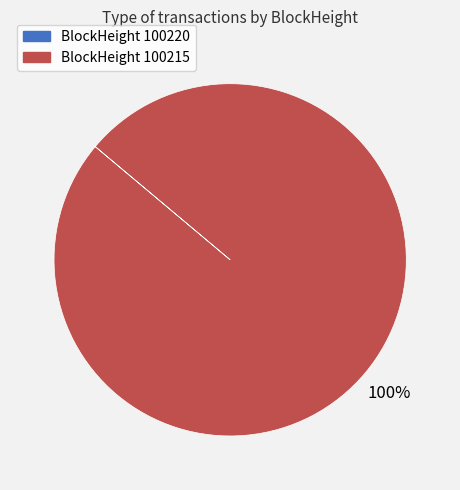

To the nearest percent, what is the average slice percentage?

50%